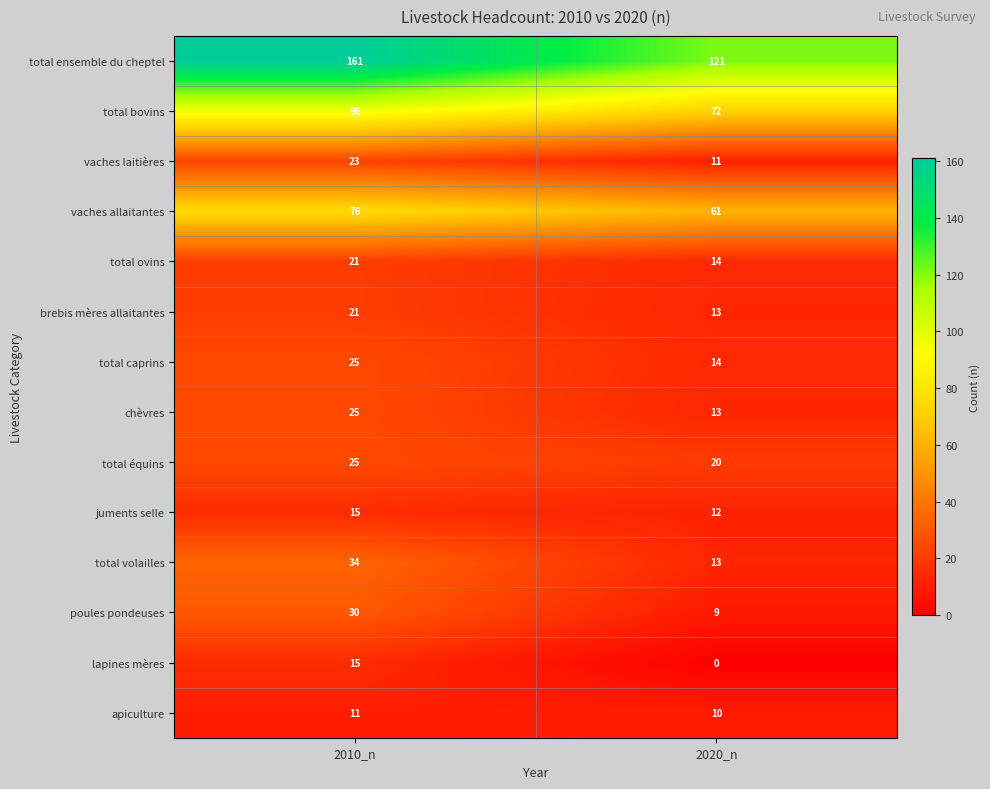

Reading right to left, extract all data points from this chart.

total ensemble du cheptel: 2020_n=121	2010_n=161
total bovins: 2020_n=72	2010_n=96
vaches laitières: 2020_n=11	2010_n=23
vaches allaitantes: 2020_n=61	2010_n=76
total ovins: 2020_n=14	2010_n=21
brebis mères allaitantes: 2020_n=13	2010_n=21
total caprins: 2020_n=14	2010_n=25
chèvres: 2020_n=13	2010_n=25
total équins: 2020_n=20	2010_n=25
juments selle: 2020_n=12	2010_n=15
total volailles: 2020_n=13	2010_n=34
poules pondeuses: 2020_n=9	2010_n=30
lapines mères: 2020_n=0	2010_n=15
apiculture: 2020_n=10	2010_n=11